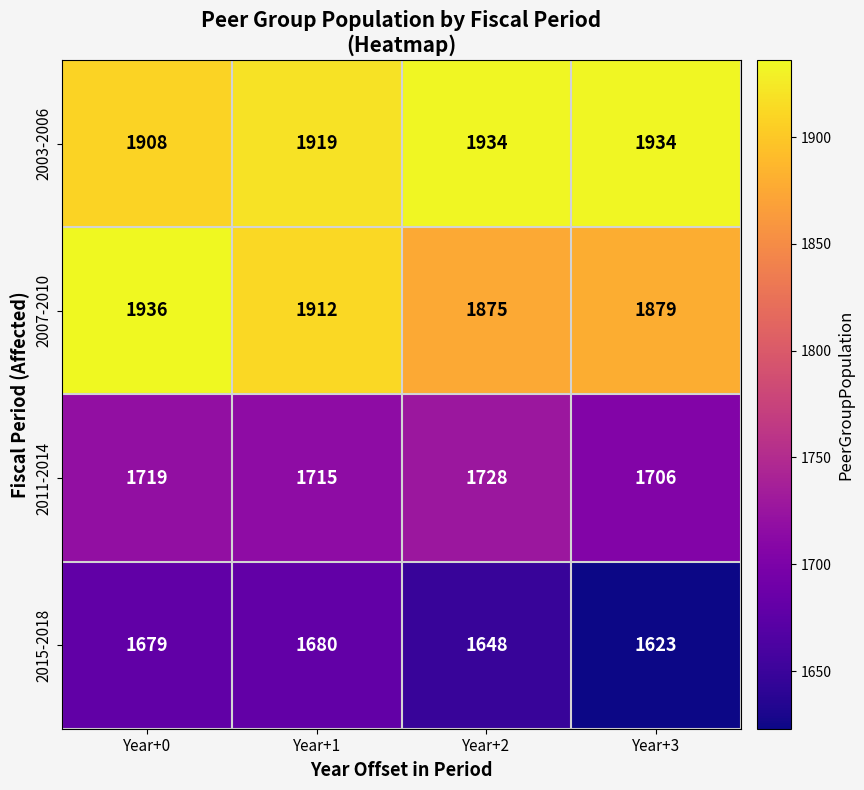

How many data points in 2007-2010 are less than 1912?

2